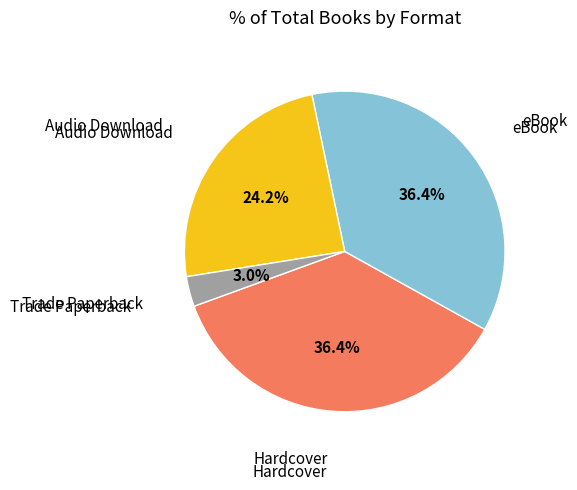

Is it true that Audio Download is 24% of the pie?

True